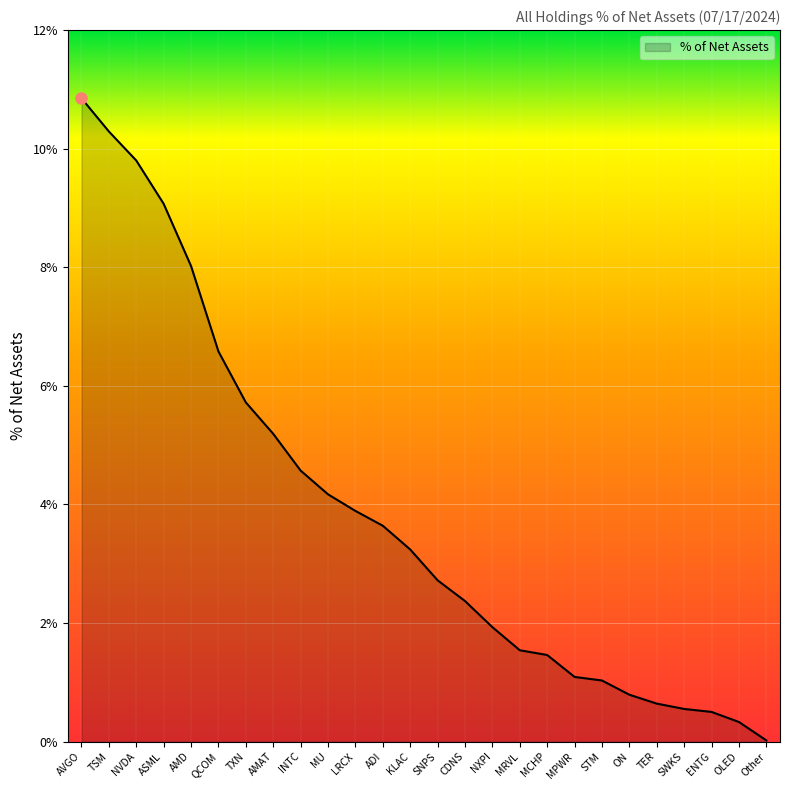

True or false: the data shows 7.0 at LRCX.

False